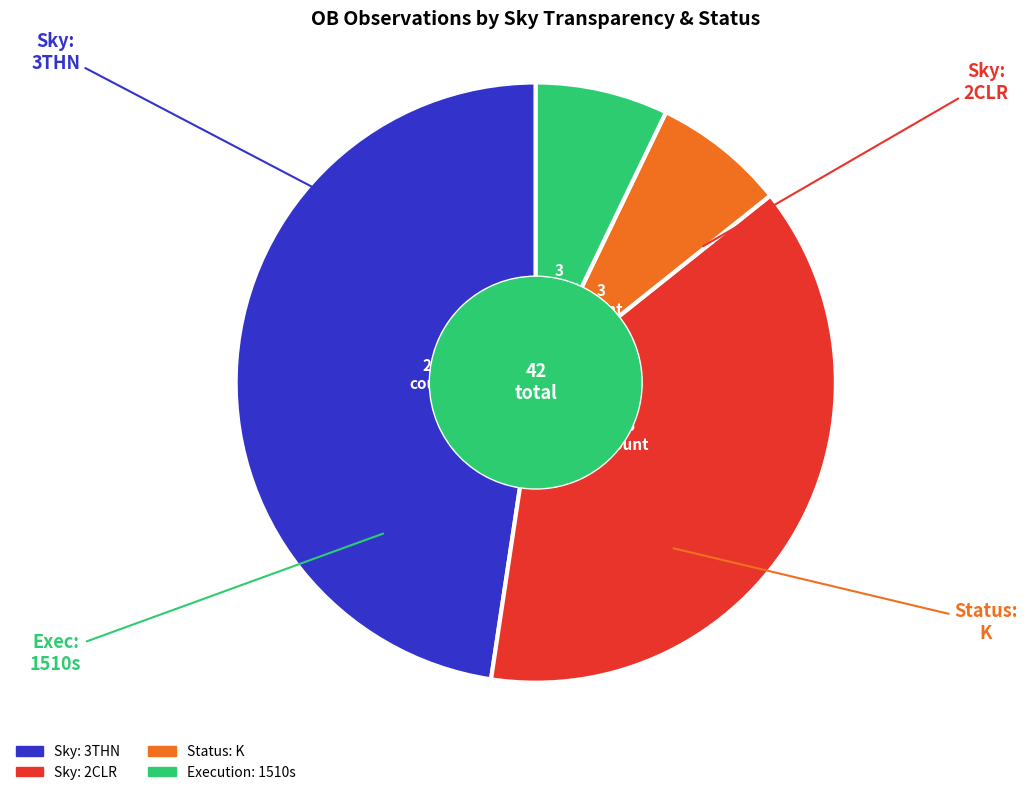

Is there a majority slice in this chart?

No